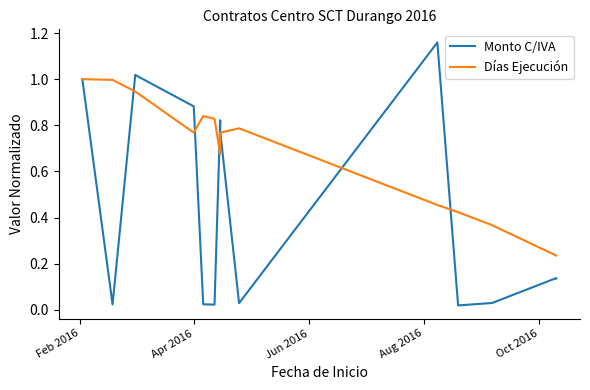

Is the value of Monto C/IVA at Oct 2016 greater than the value of Días Ejecución at 12?

No